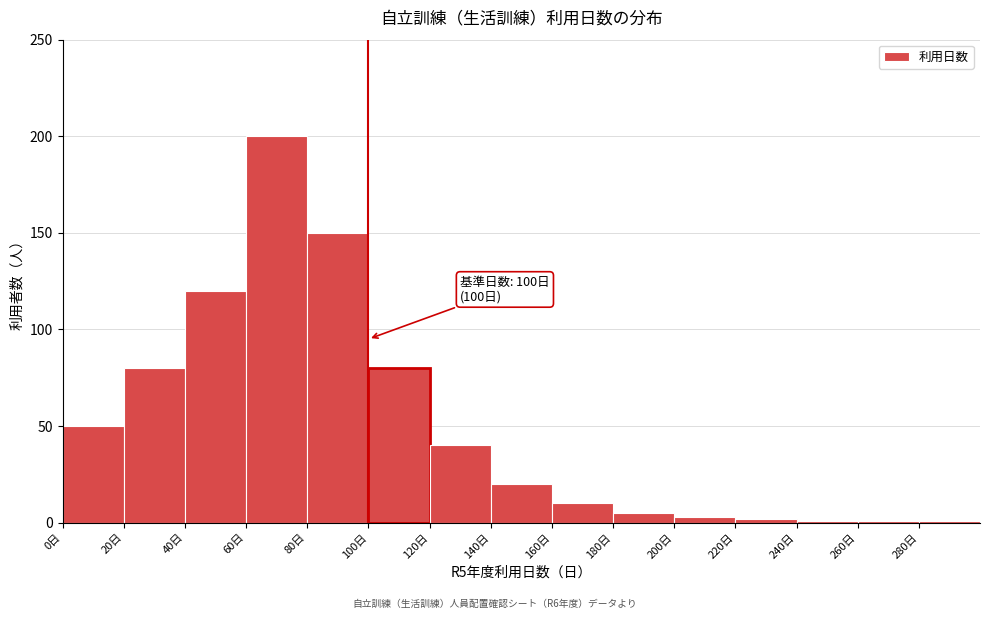

Which range on the x-axis has the tallest bar?

60 to 80